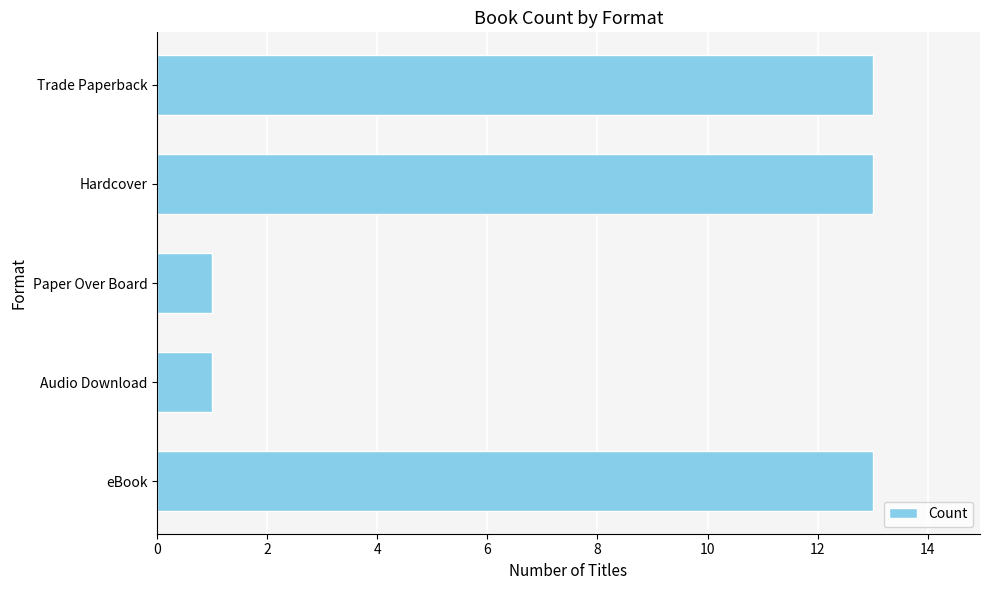

What is the ratio of the value at eBook to the value at Paper Over Board?

13.0